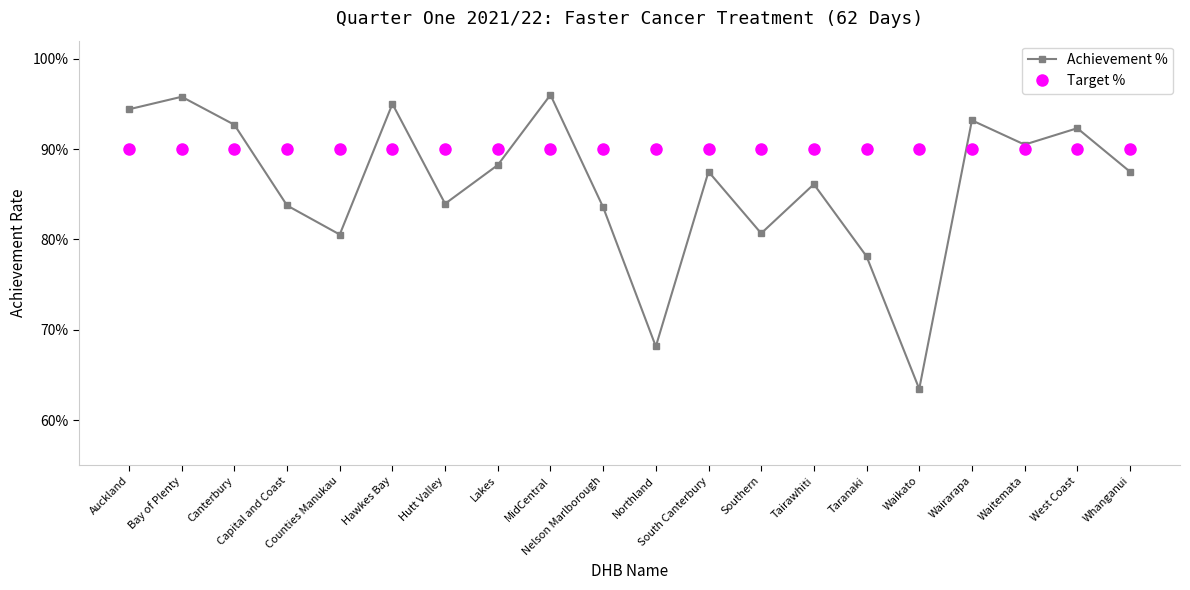

What is the value of the Target % point at the 14th from the left?

0.9